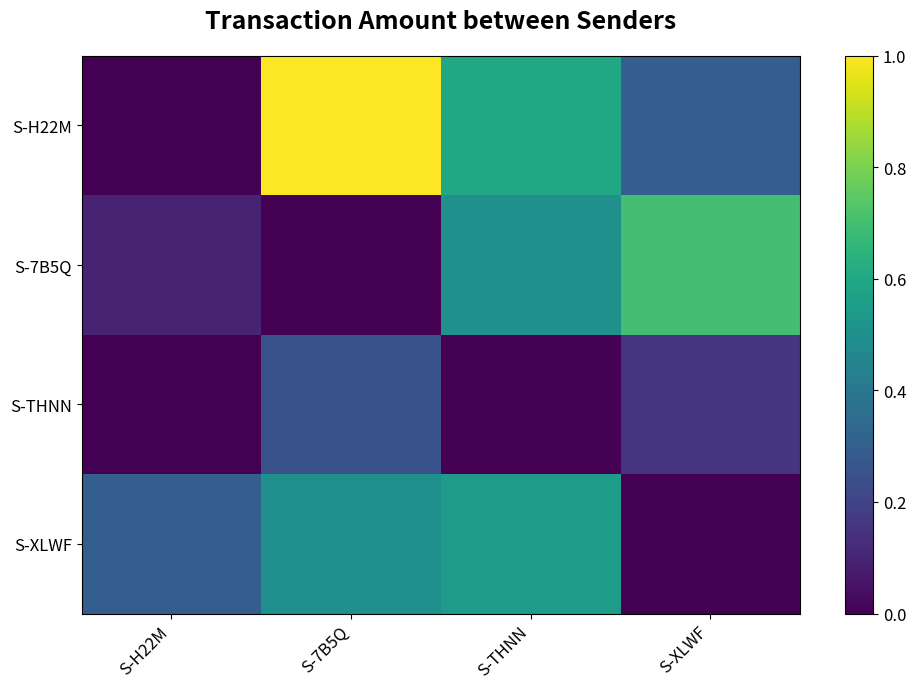

Between S-H22M and S-XLWF, which series saw the biggest shift?

S-7B5Q